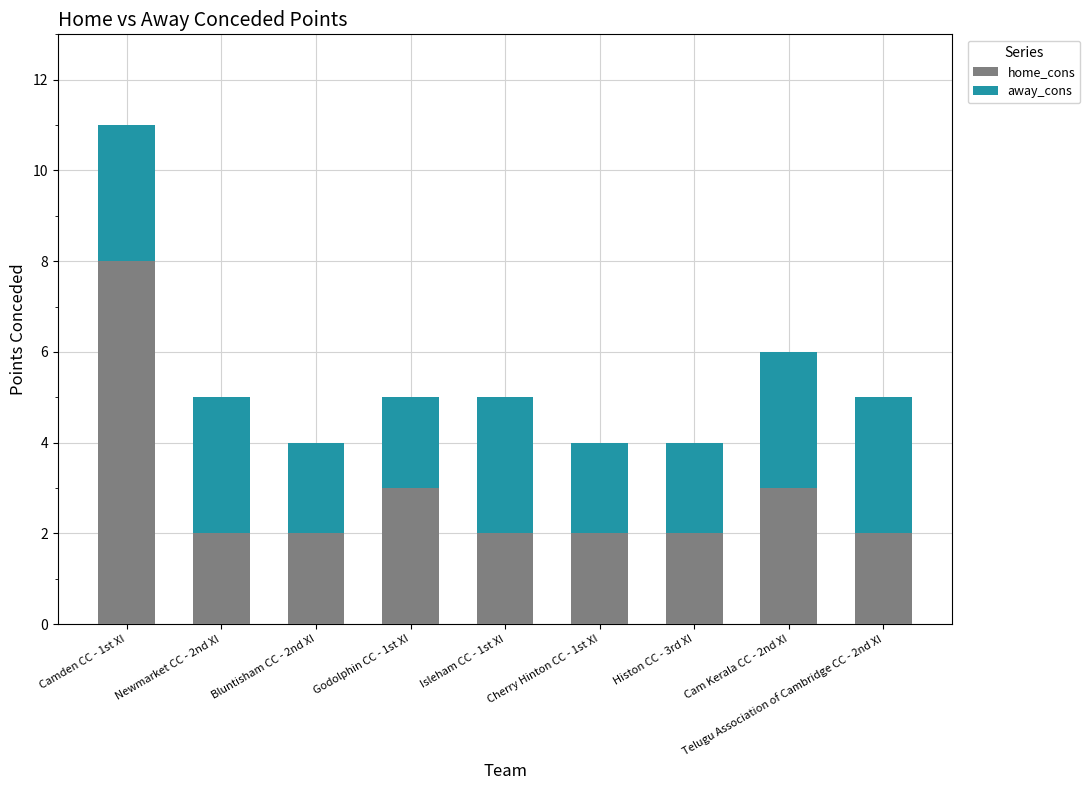

What is the difference between the maximum and minimum values in the home_cons series?

6